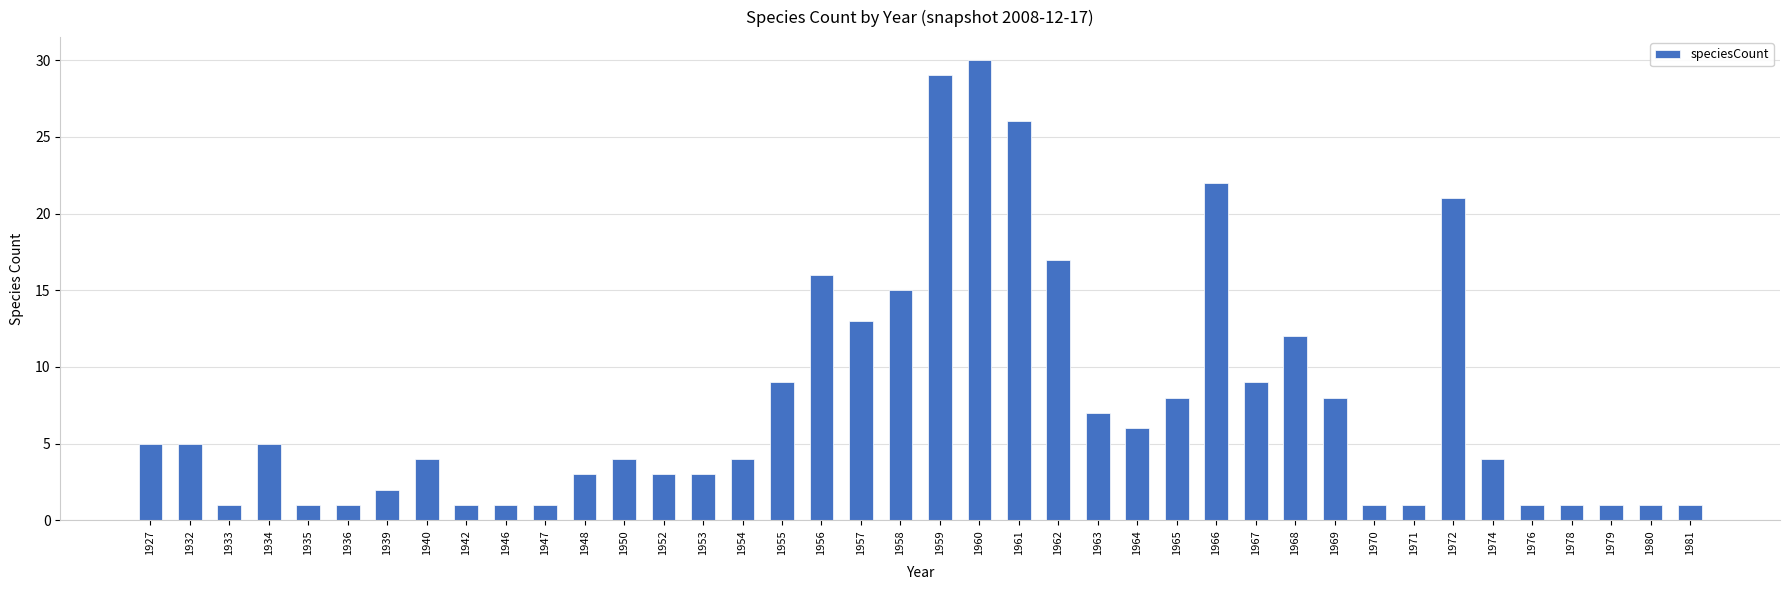

What is the change in value from 1927 to 1970?

-4